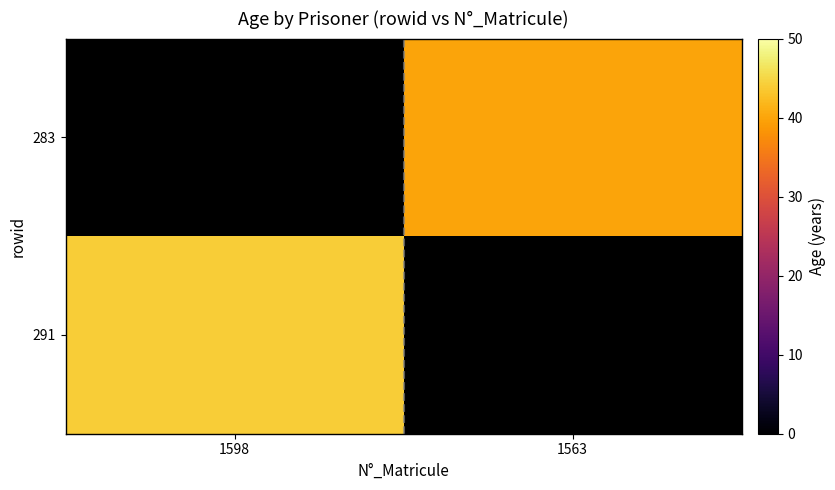

How many positive values does the 291 series have?

1